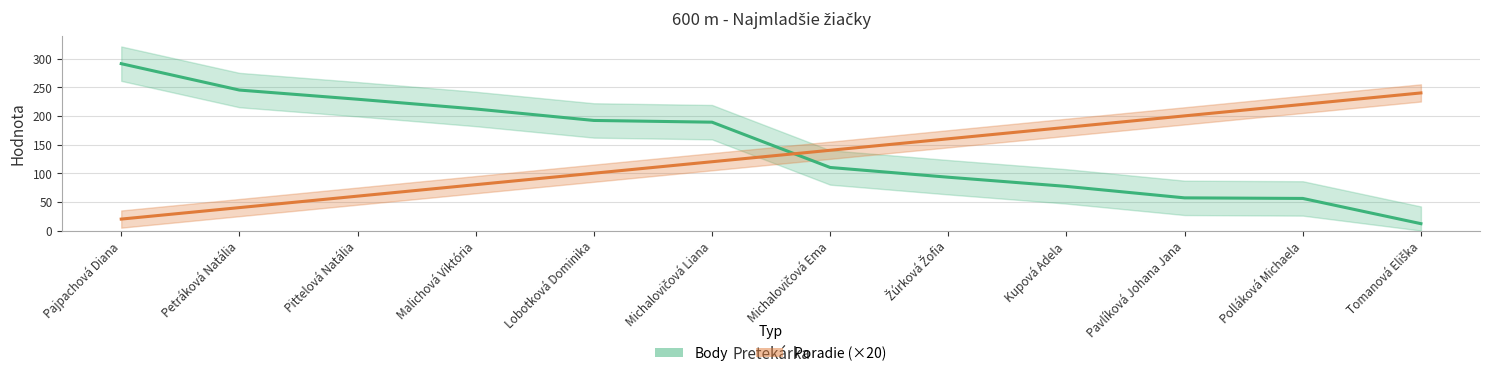

How many times do Body and Poradie (×20) cross each other?

1